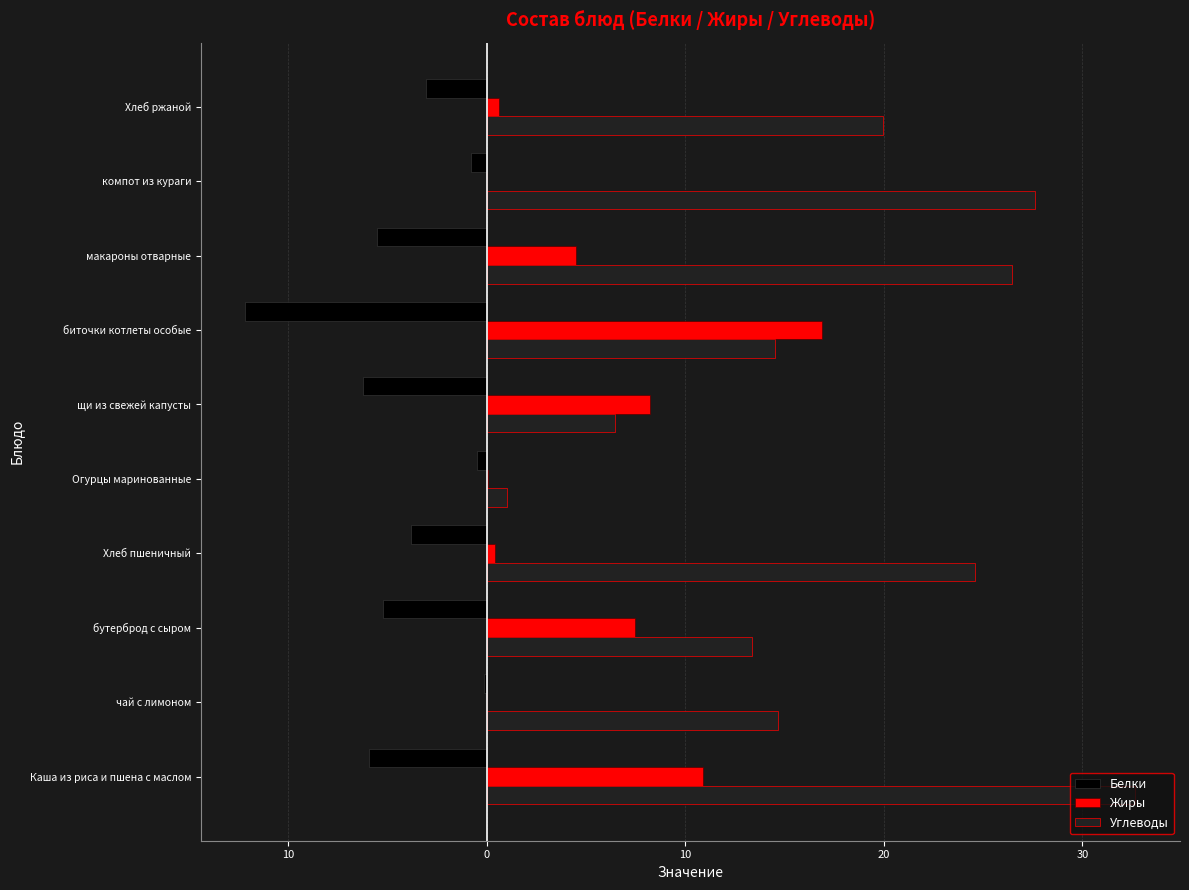

What are all the series names shown in the legend?

Белки, Жиры, Углеводы